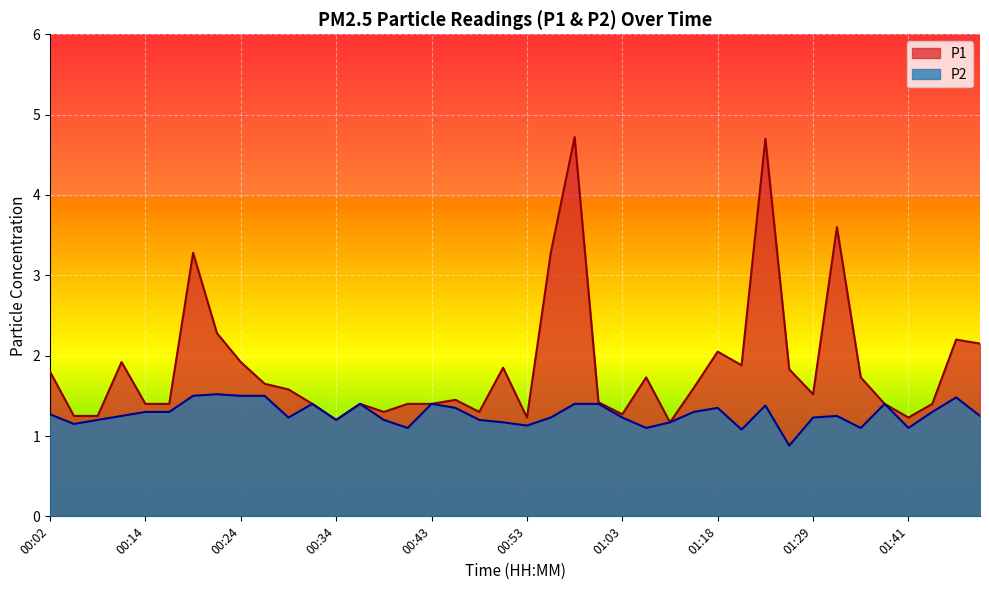

The P2 series shows 1.8 at 01:16. True or false?

False